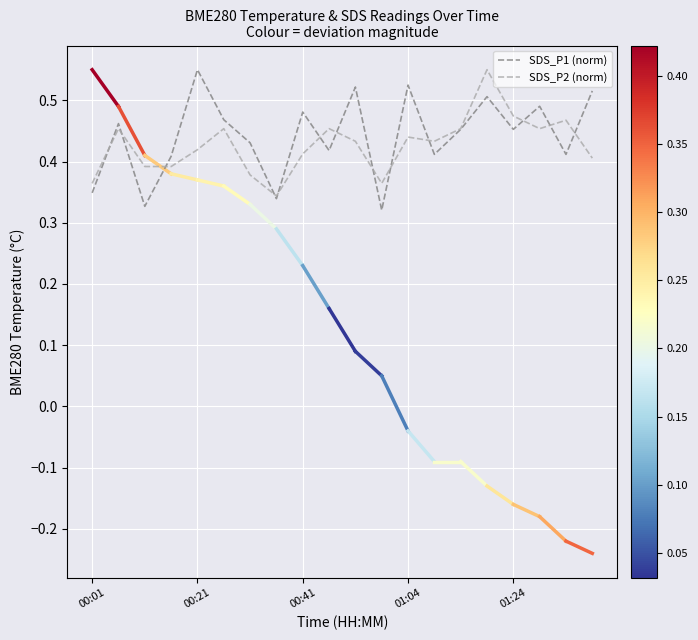

Is the value of SDS_P1 (norm) at 01:24 greater than the value of SDS_P2 (norm) at 00:21?

Yes